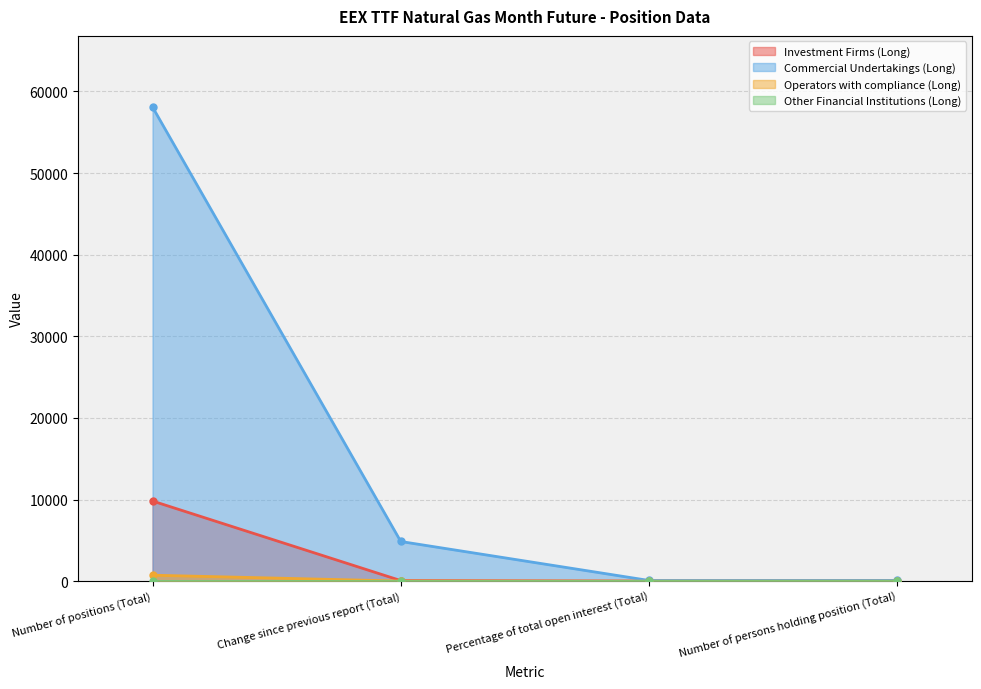

What is the maximum value for Operators with compliance (Long)?

732.0